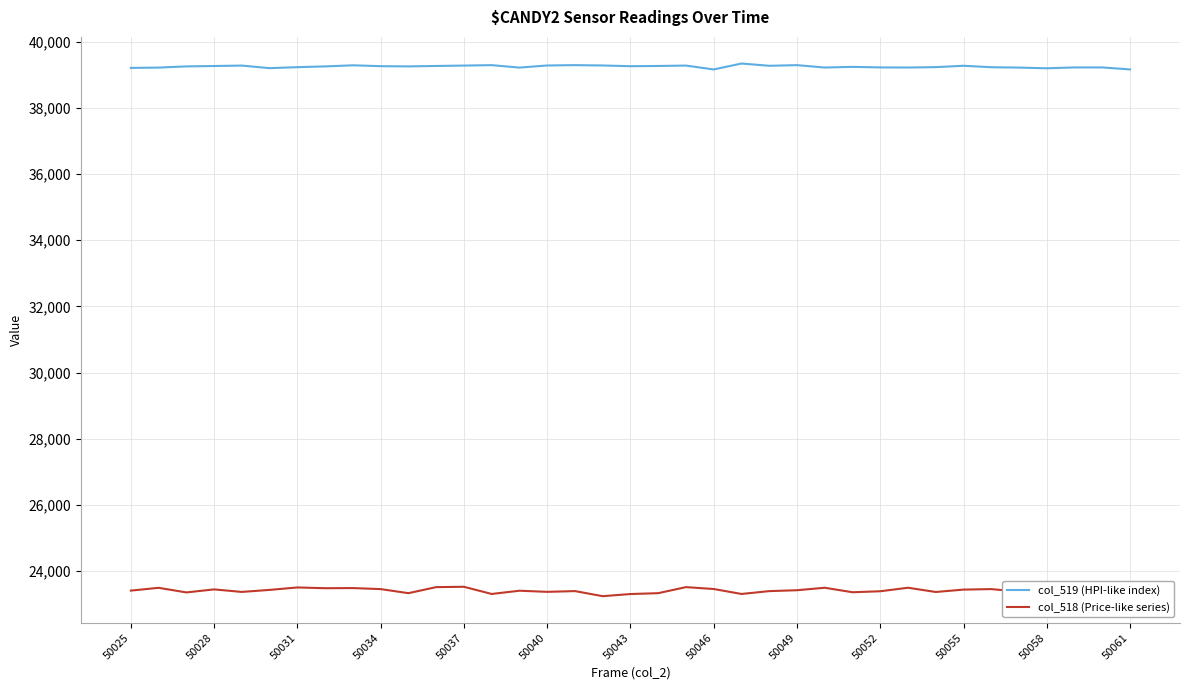

The value of col_519 (HPI-like index) at 50040 is 16900. True or false?

False